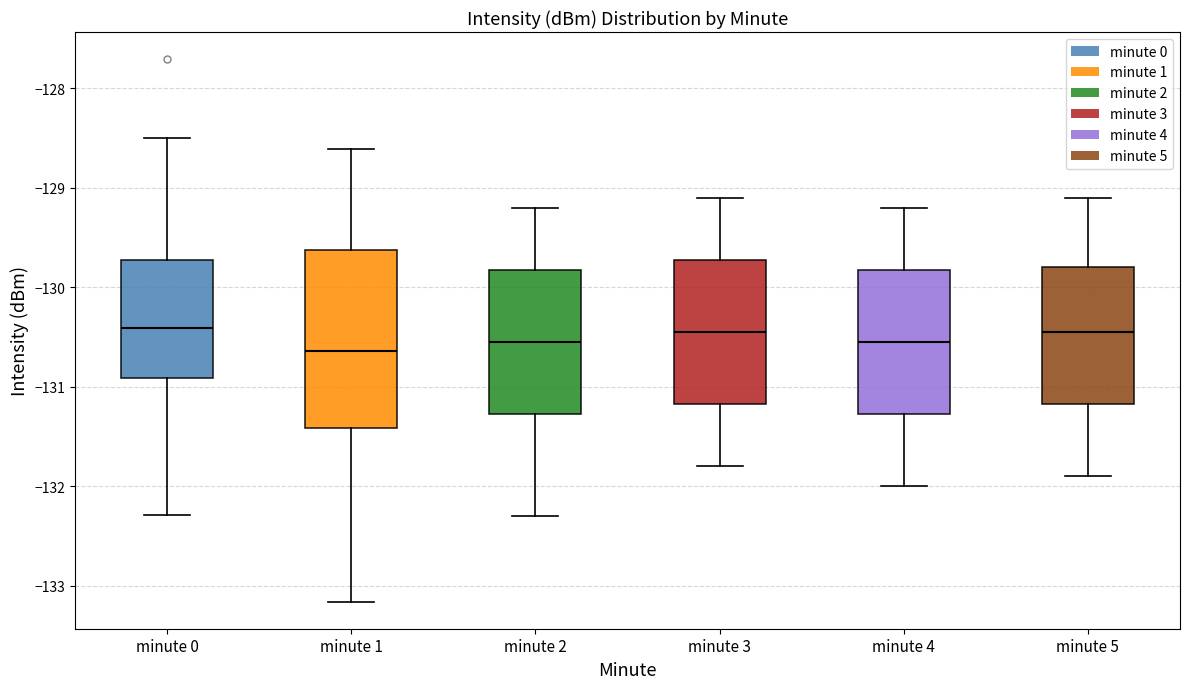

Where does the upper whisker of the box for minute 2 end on the y-axis? The values are not printed on the chart, so give them approximately, as read against the axis.

-129.2